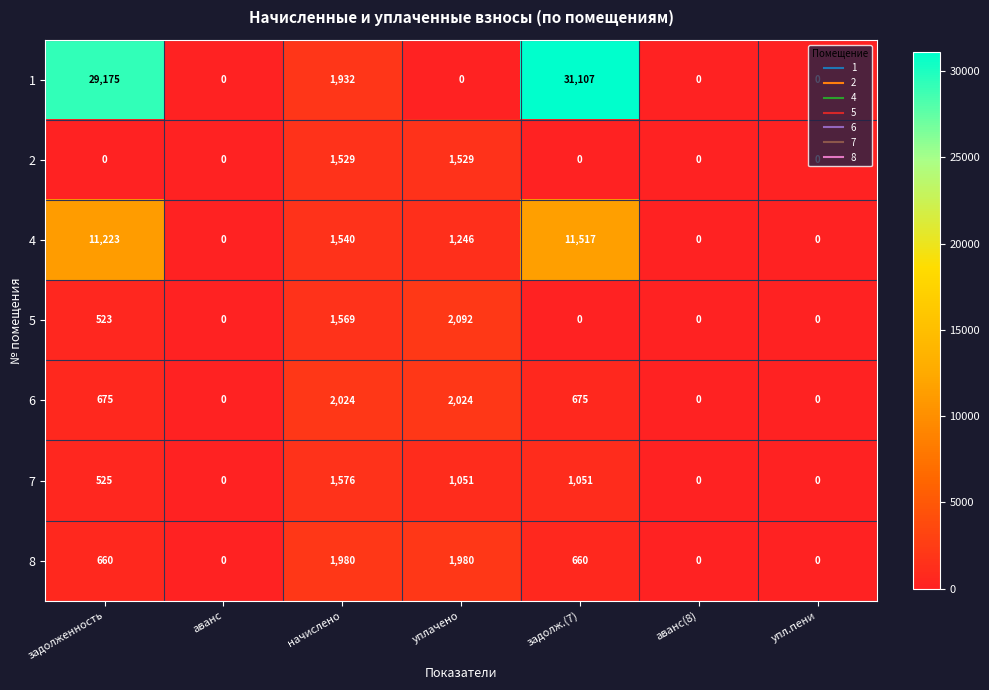

Is it true that 8 equals 0 at аванс?

True